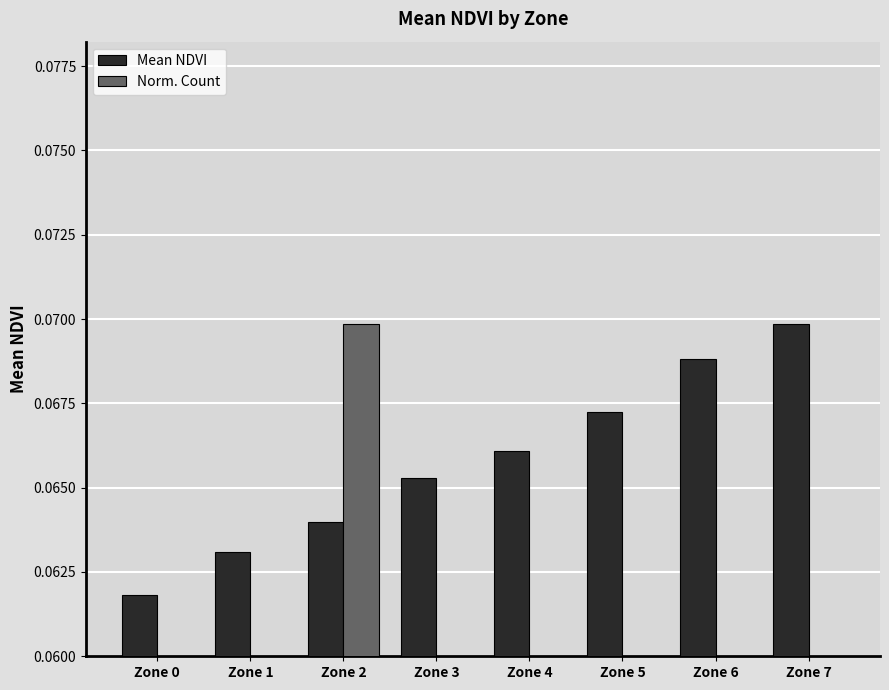

True or false: Mean NDVI has a value of 0.0 at Zone 5.

False